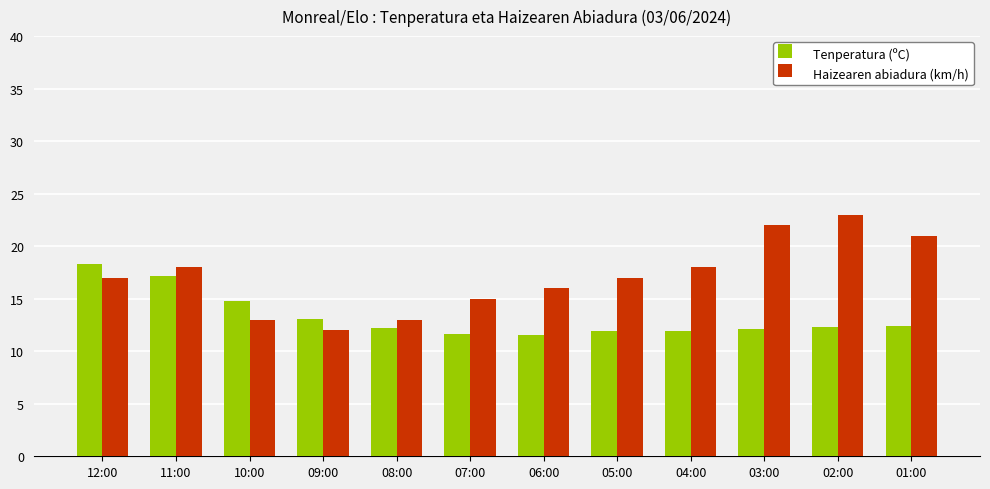

At which label does Haizearen abiadura (km/h) reach its minimum?

09:00